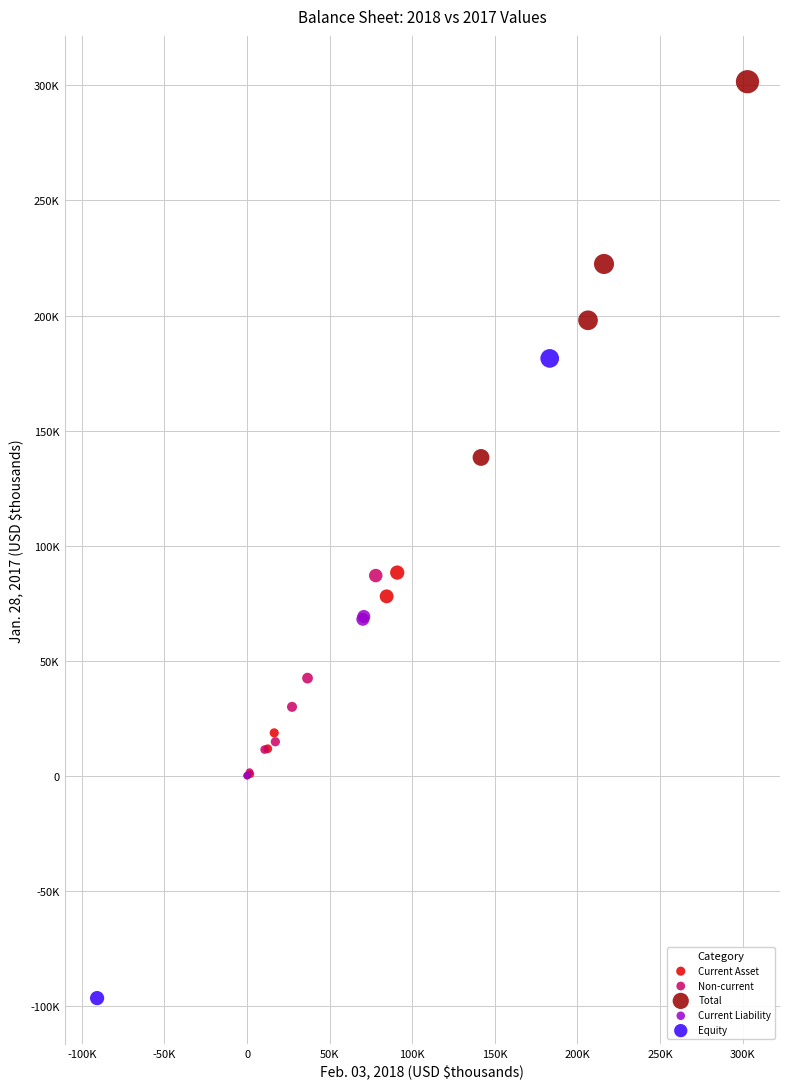

Which series has the widest spread of Y values?

Equity